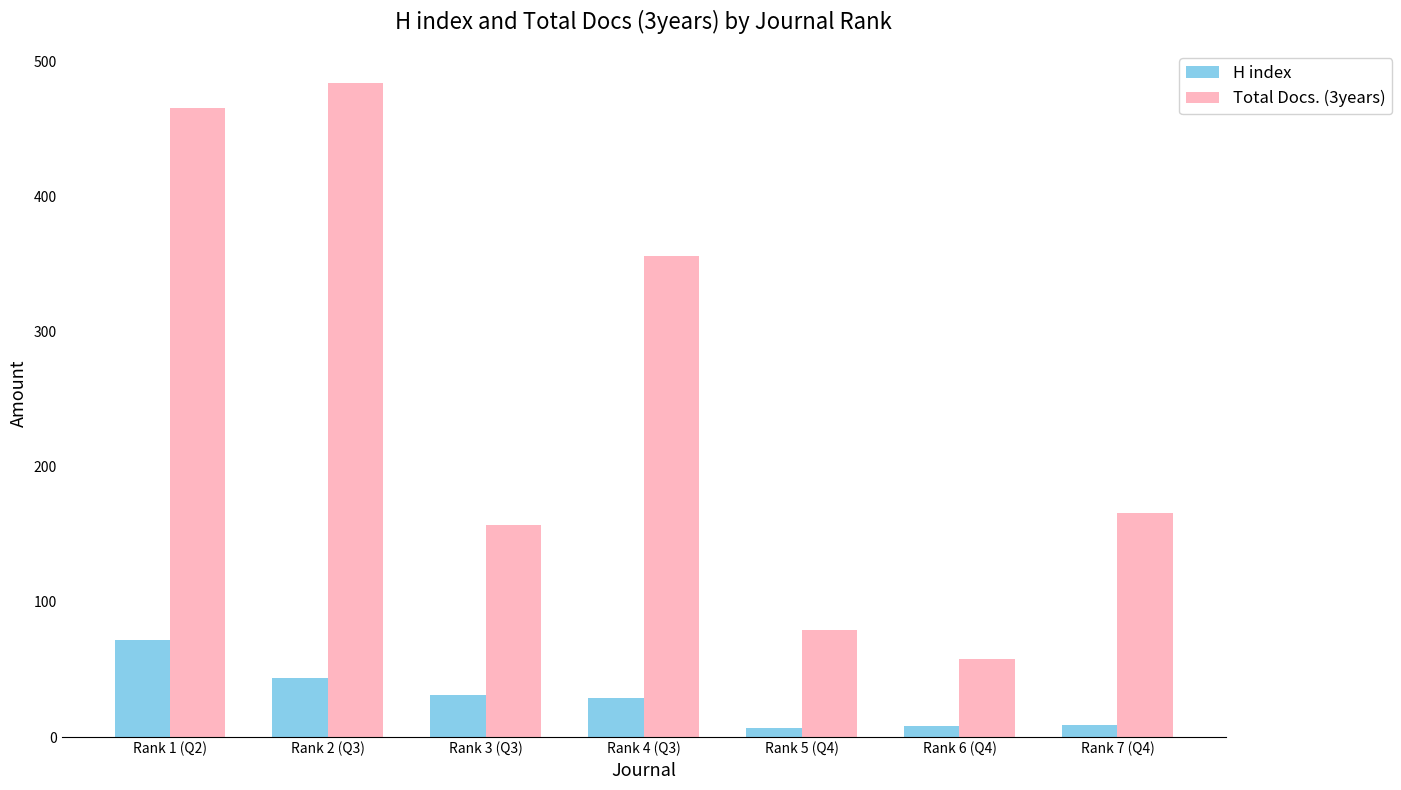

What position from the left is Rank 7 (Q4)?

7